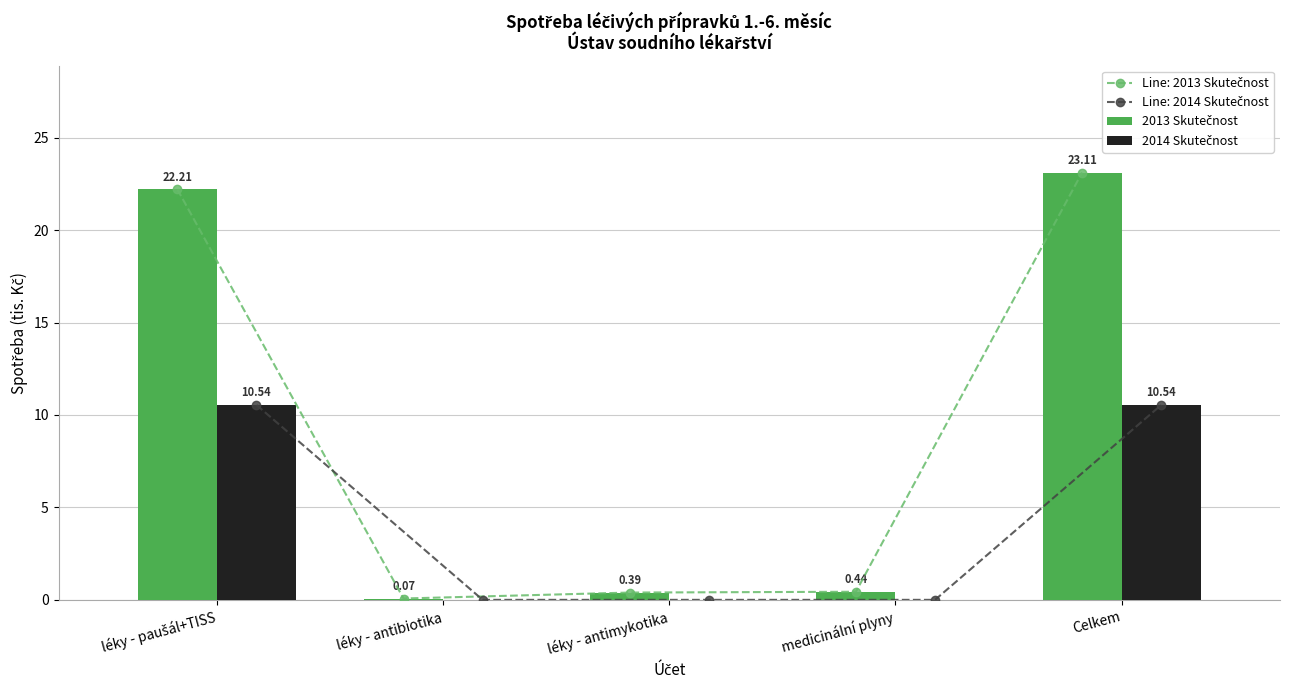

Reading left to right, transcribe all the data shown in this chart.

2013 Skutečnost: 22.2	0.1	0.4	0.4	23.1
2014 Skutečnost: 10.5	0.0	0.0	0.0	10.5